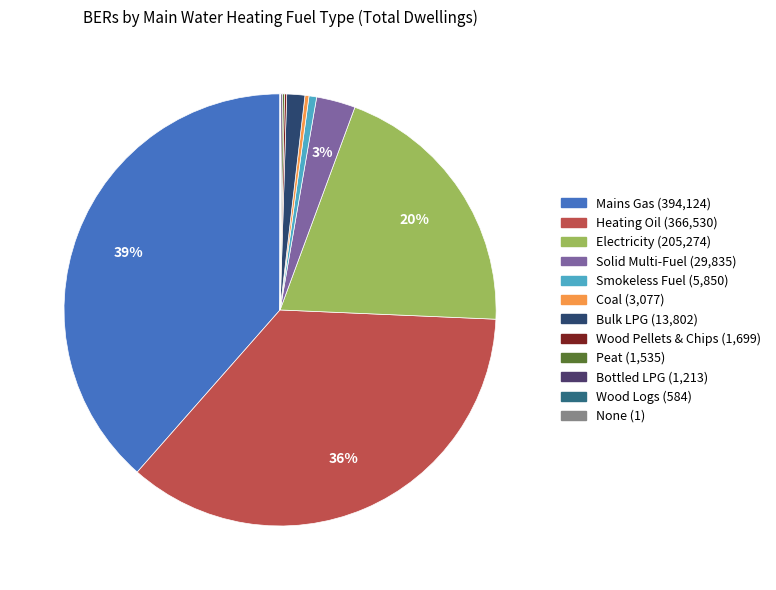

Count the number of slices in the pie.

12